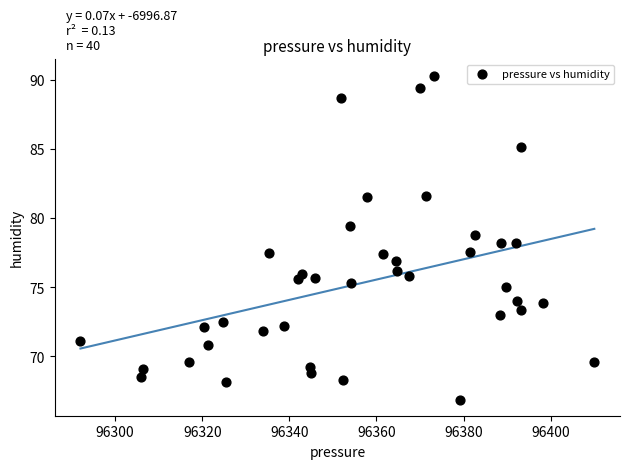

What is the range of Y values (max minus min)?

23.4